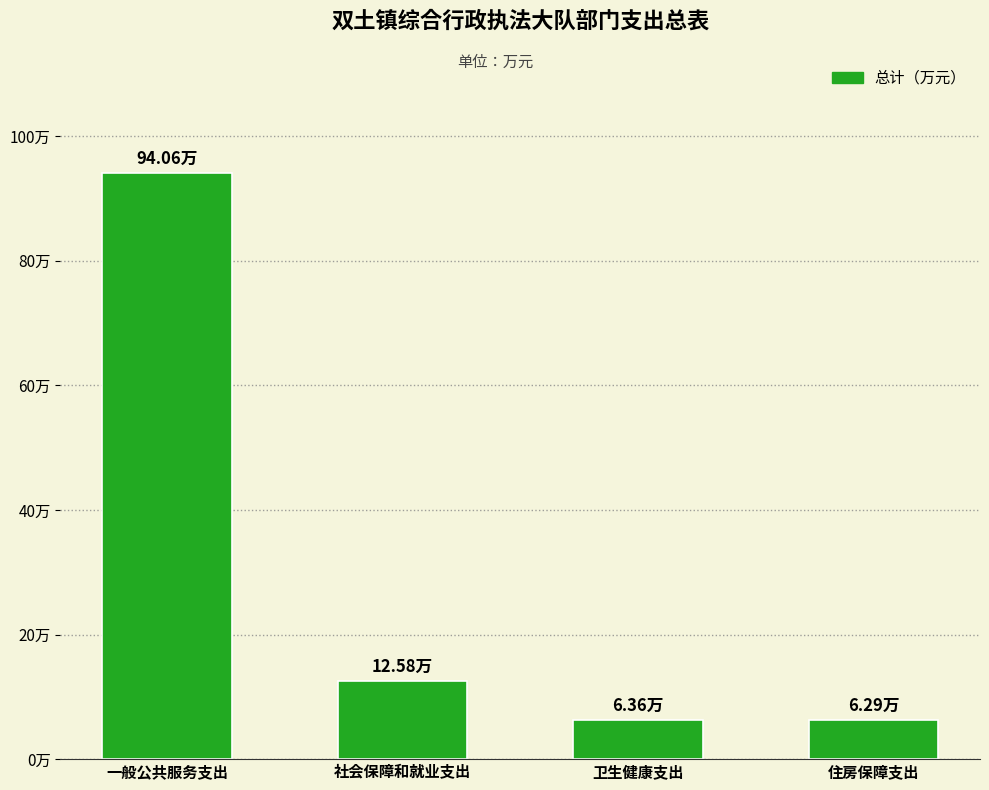

Does the chart contain any negative values?

No